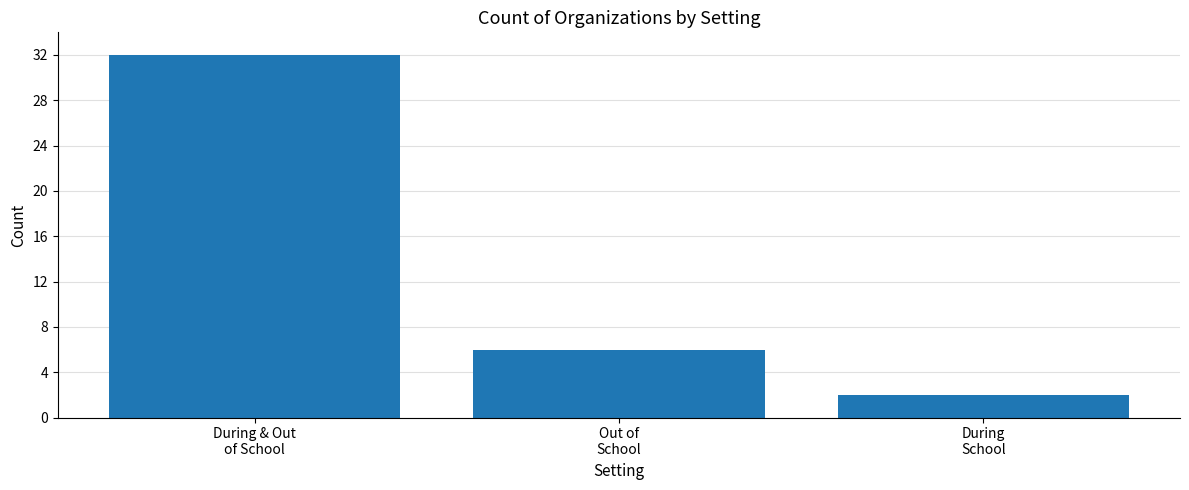

What position from the left is During & Out
of School?

1